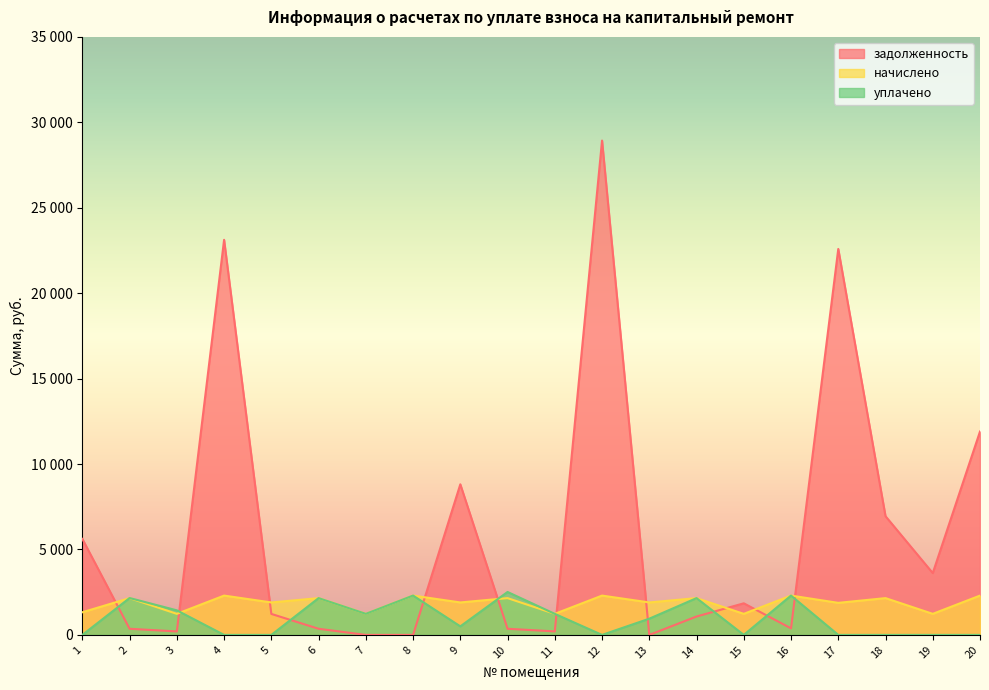

How many data points in уплачено are less than 949?

10